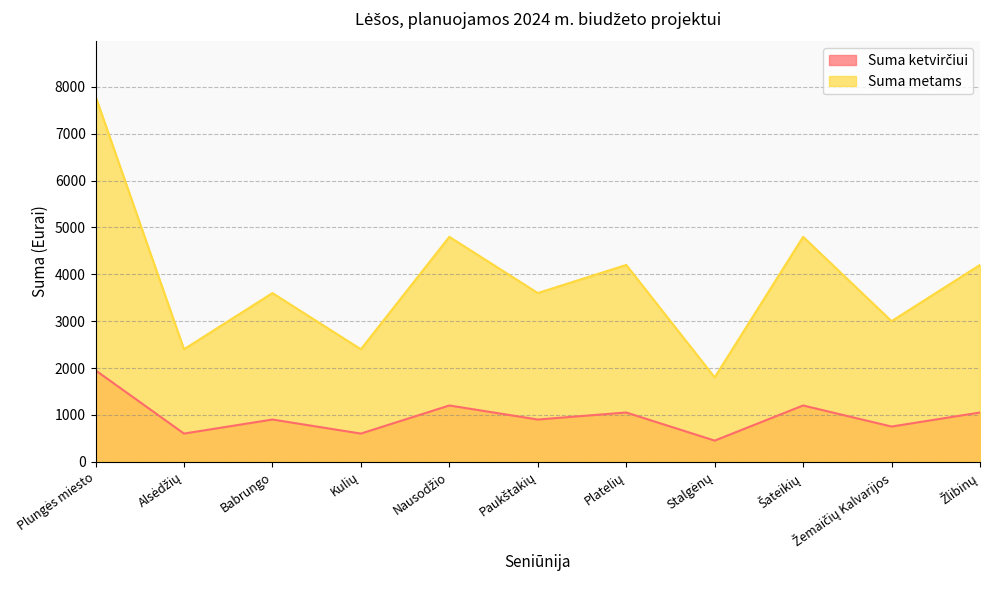

Which has a higher value, Nausodžio or Babrungo?

Nausodžio